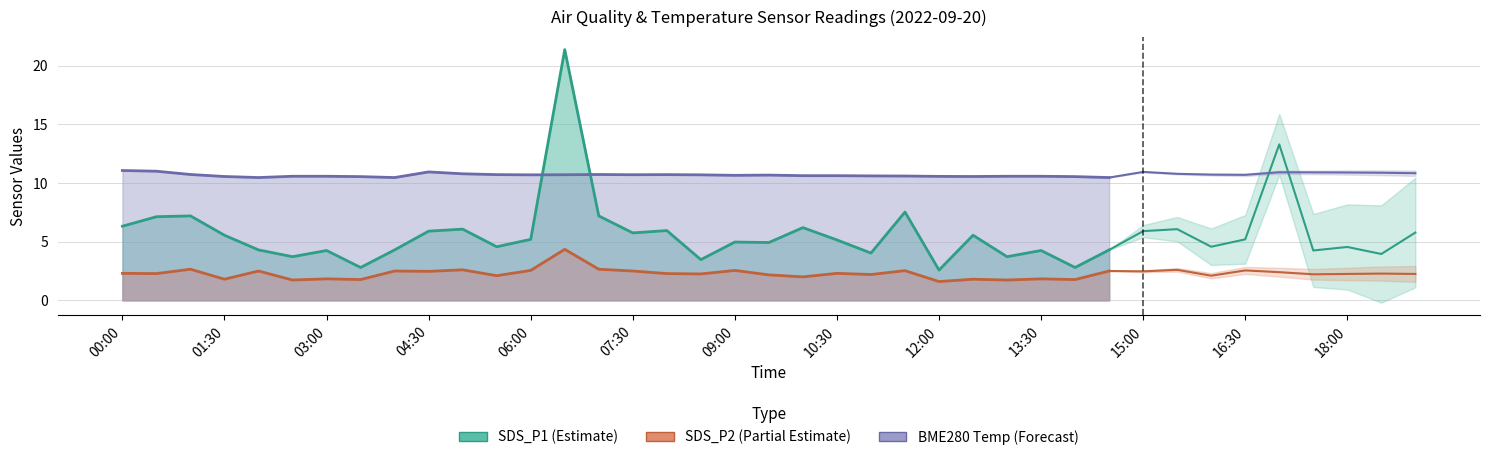

What is the label of the 37th point from the left?

18:00